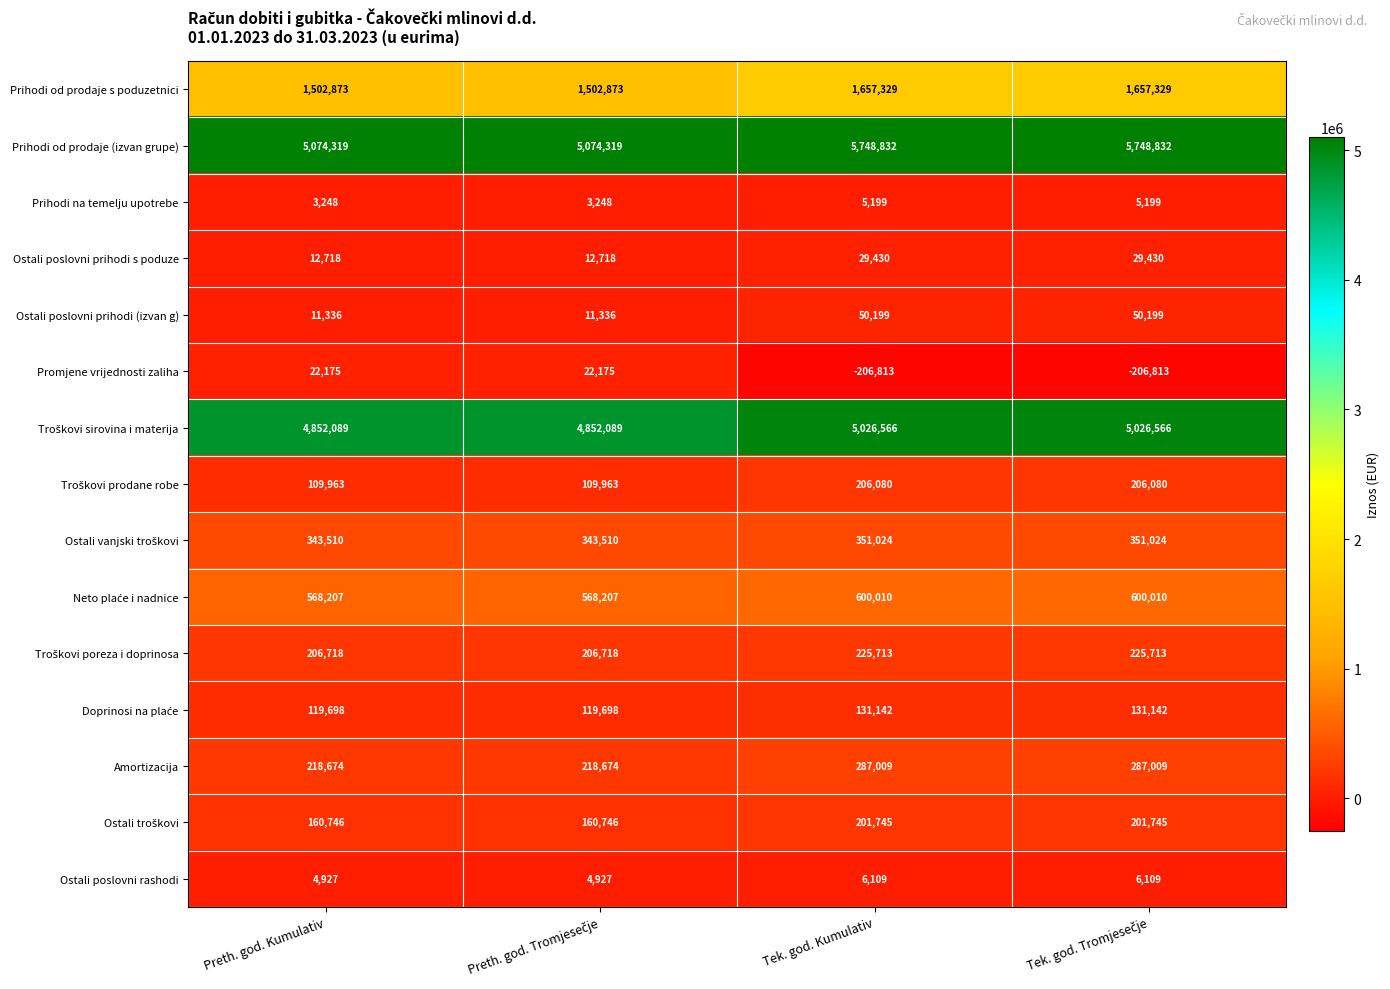

Is it true that Ostali poslovni prihodi (izvan g) equals 4660 at Preth. god. Kumulativ?

False